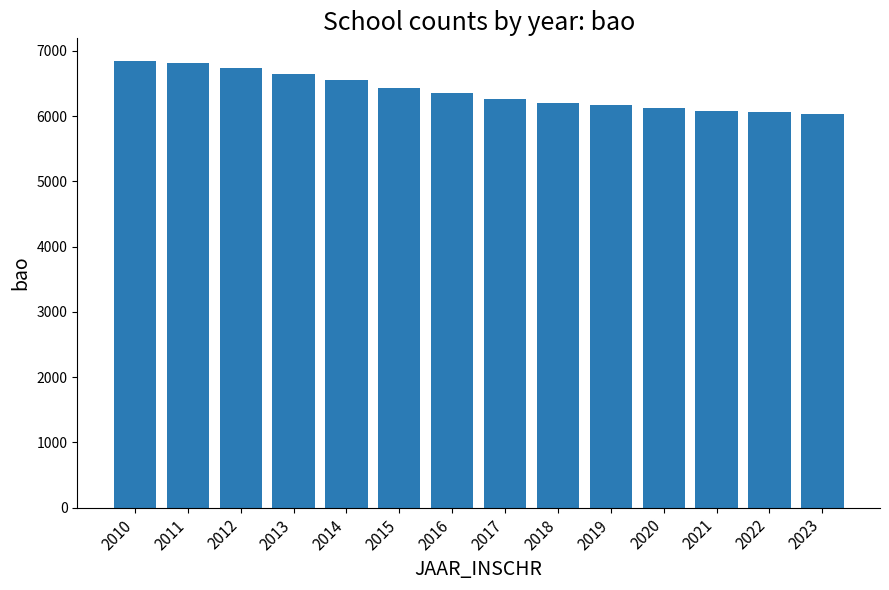

True or false: the data shows 11665 at 2014.

False